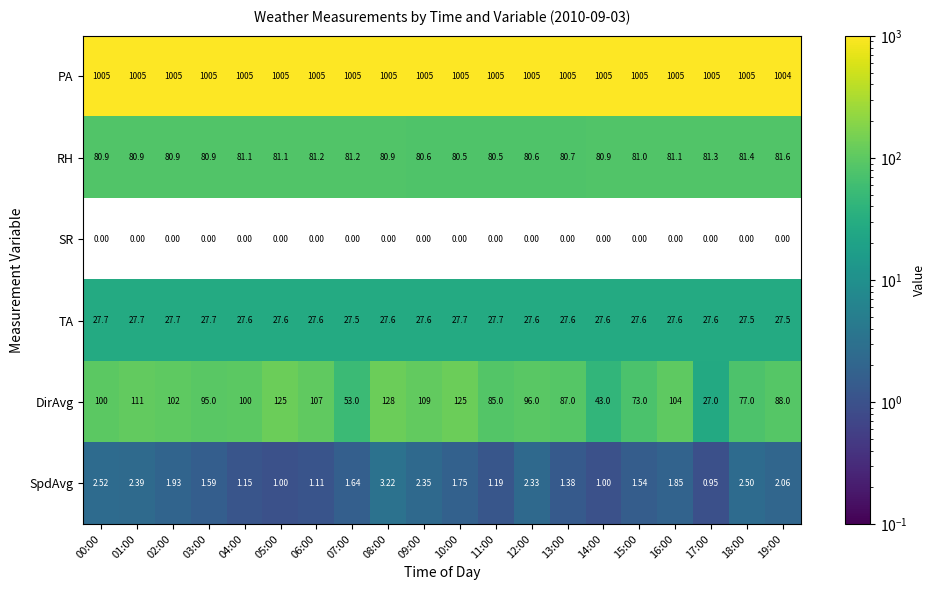

Which series has the largest total across all categories?

PA